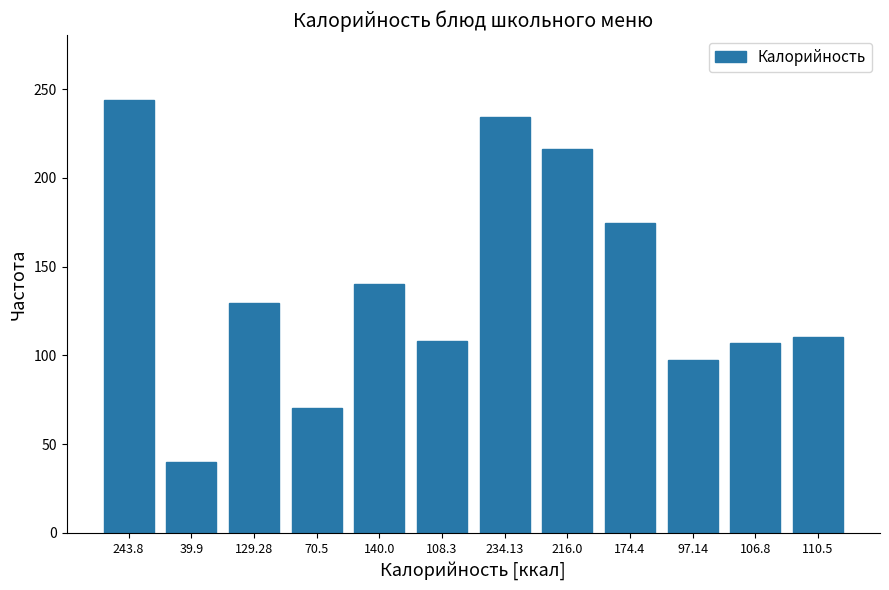

Reading left to right, extract all data points from this chart.

243.8=243.8	39.9=39.9	129.28=129.3	70.5=70.5	140.0=140.0	108.3=108.3	234.13=234.1	216.0=216.0	174.4=174.4	97.14=97.1	106.8=106.8	110.5=110.5